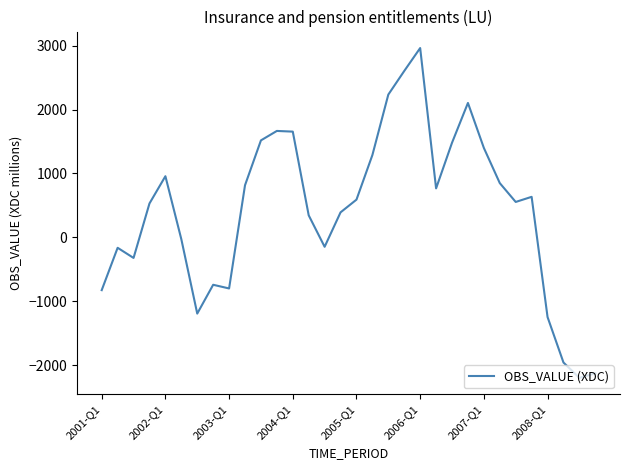

What is the maximum value shown in the chart?

2962.9